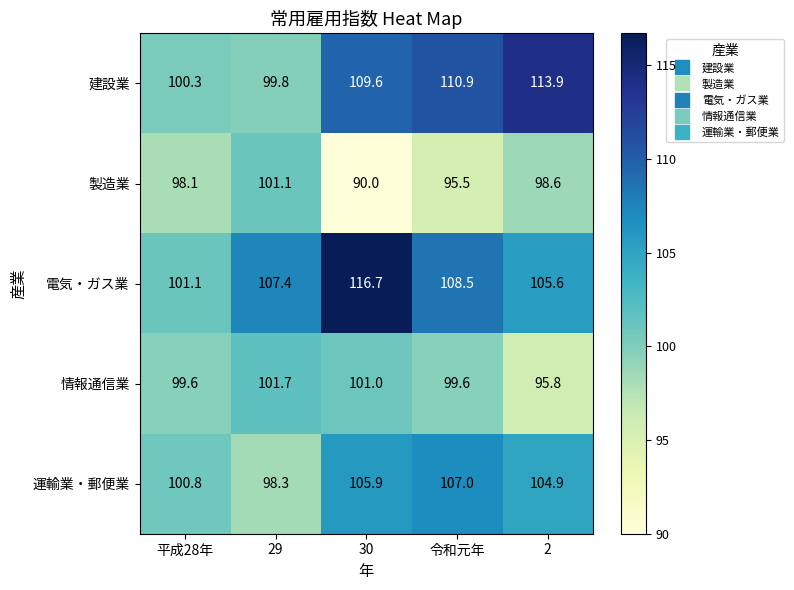

Reading left to right, extract all data points from this chart.

建設業: 平成28年=100.3	29=99.8	30=109.6	令和元年=110.9	2=113.9
製造業: 平成28年=98.1	29=101.1	30=90.0	令和元年=95.5	2=98.6
電気・ガス業: 平成28年=101.1	29=107.4	30=116.7	令和元年=108.5	2=105.6
情報通信業: 平成28年=99.6	29=101.7	30=101.0	令和元年=99.6	2=95.8
運輸業・郵便業: 平成28年=100.8	29=98.3	30=105.9	令和元年=107.0	2=104.9